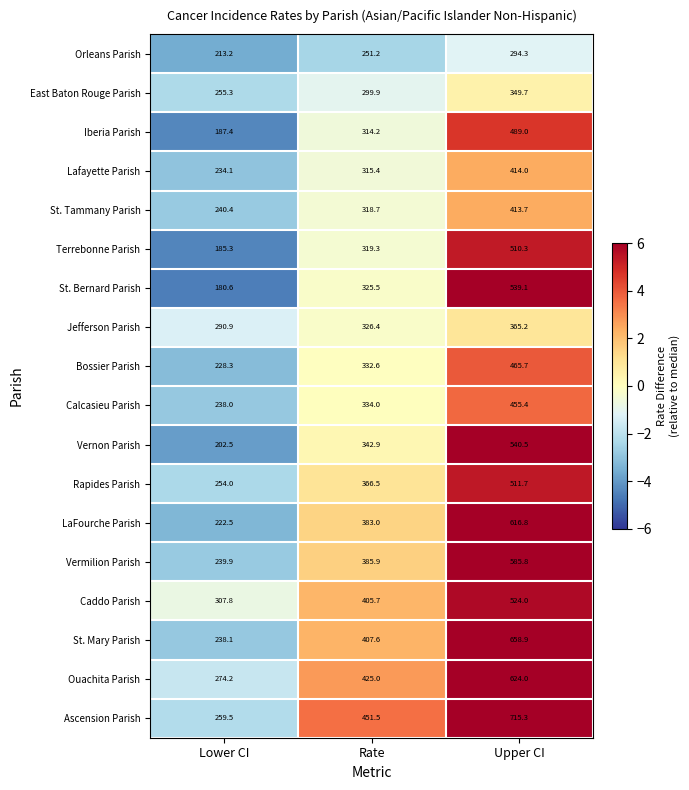

Count the number of categories in the chart.

3